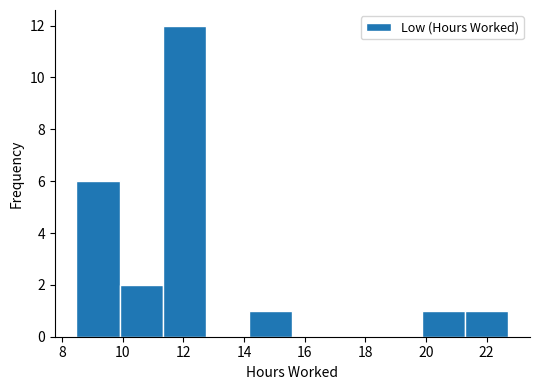

Reading left to right, list every bar in this chart as the range it spans on the x-axis followed by its height. Neither the bar edges nor the heights are printed on the chart, so give them approximately, as read against the axes.

8.4 to 9.8: 6
9.8 to 11.4: 2
11.4 to 12.8: 12
12.8 to 14.2: 0
14.2 to 15.6: 1
15.6 to 17.0: 0
17.0 to 18.4: 0
18.4 to 19.8: 0
19.8 to 21.2: 1
21.2 to 22.8: 1